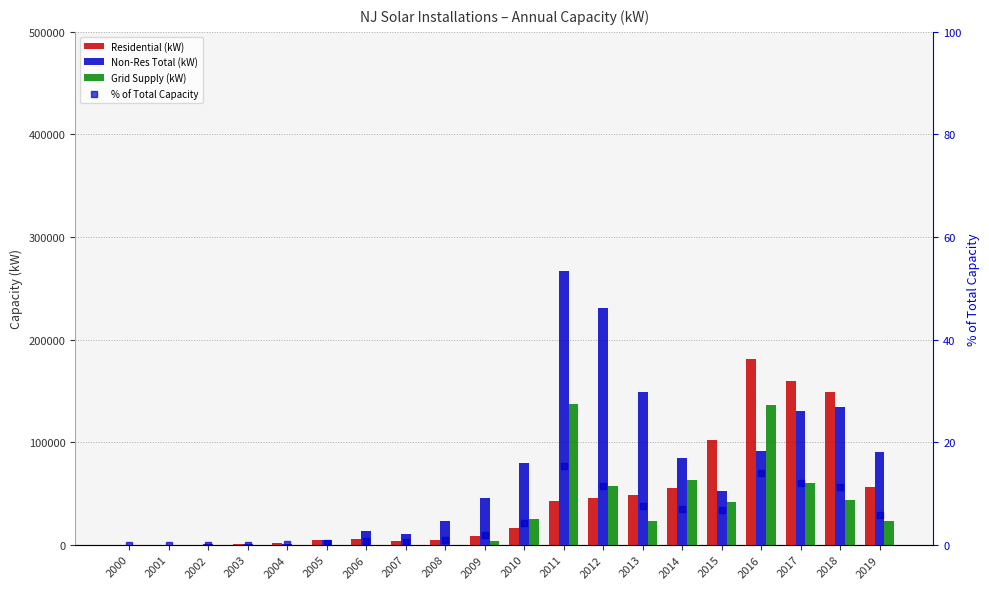

Rank the series at 2013 from highest to lowest value.

Non-Res Total (kW), Residential (kW), Grid Supply (kW), % of Total Capacity